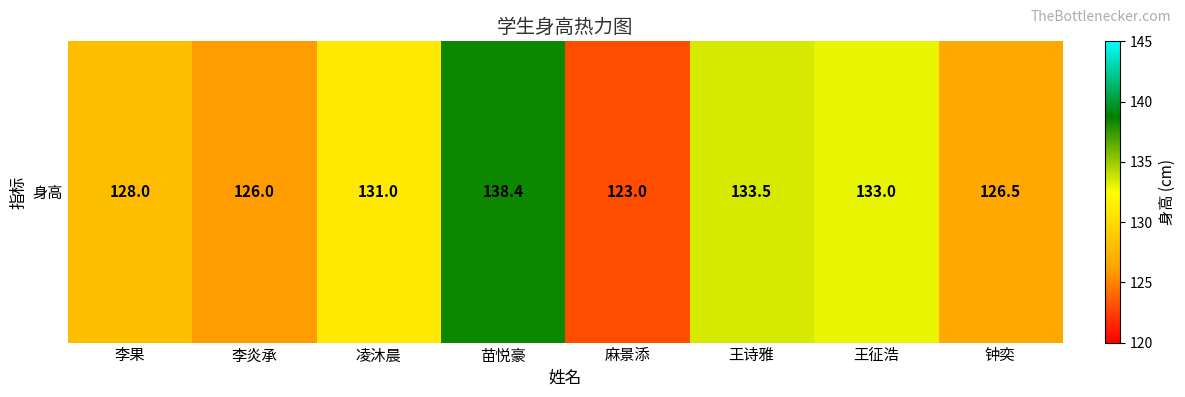

Where does the data first go above 131?

苗悦豪